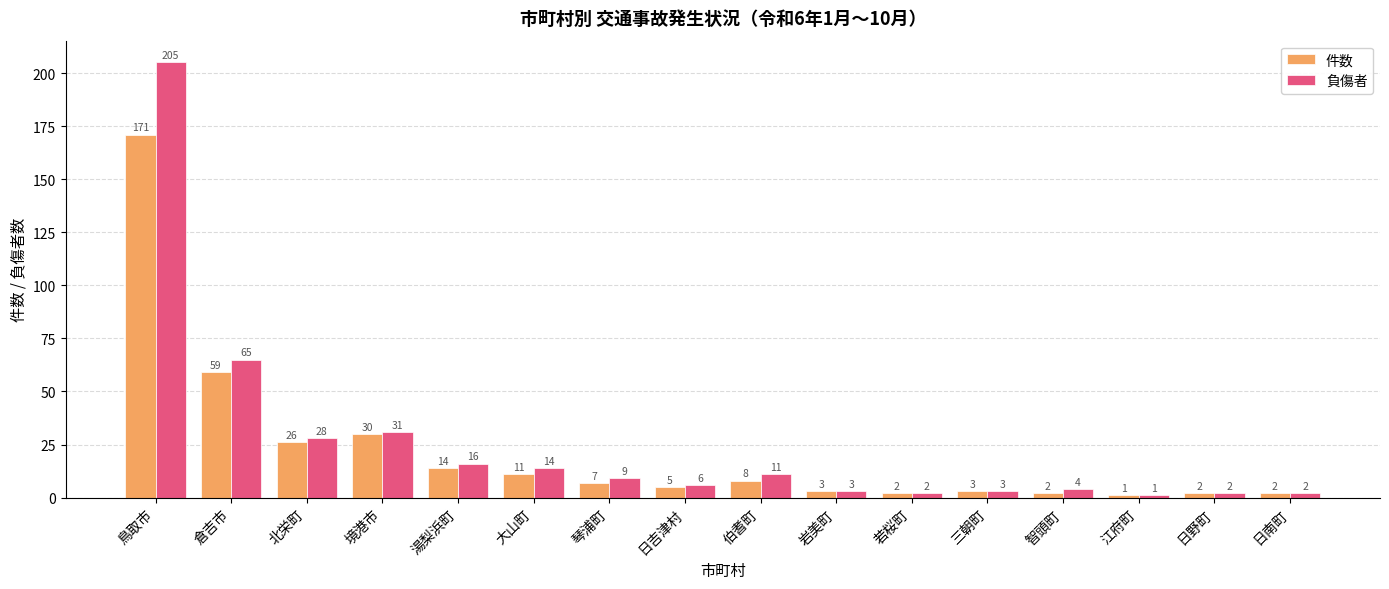

The value of 件数 at 境港市 is 30. True or false?

True